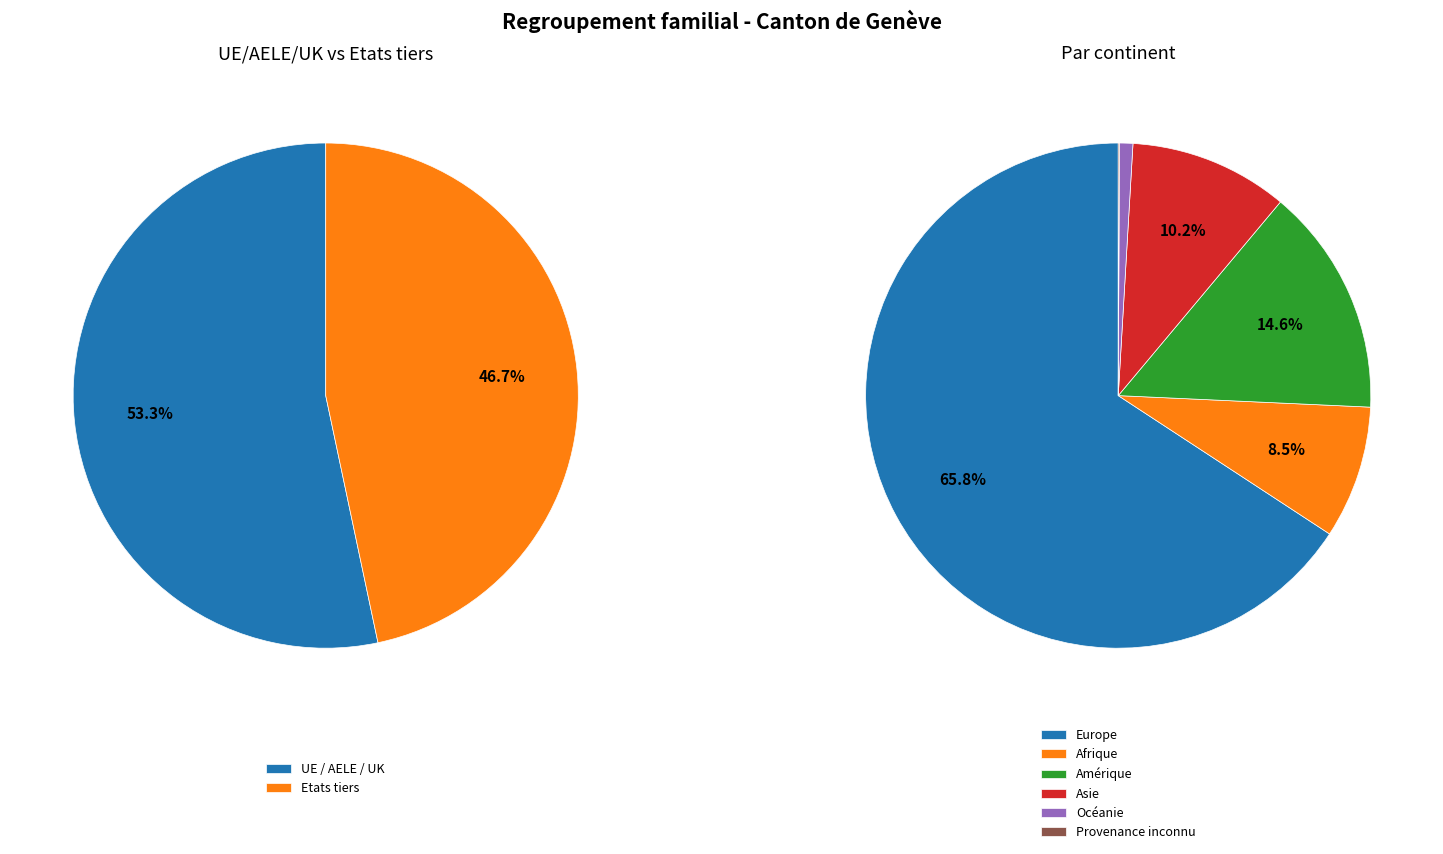

To the nearest percent, what is the difference between the Provenance inconnu and Océanie slice percentages?

1%